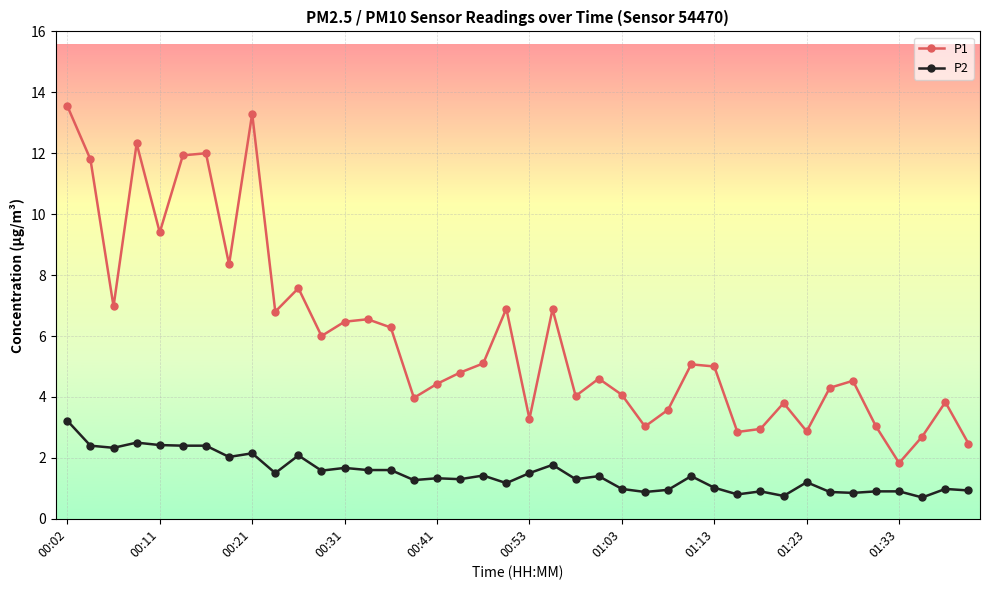

True or false: P2 and P1 intersect in this chart.

False